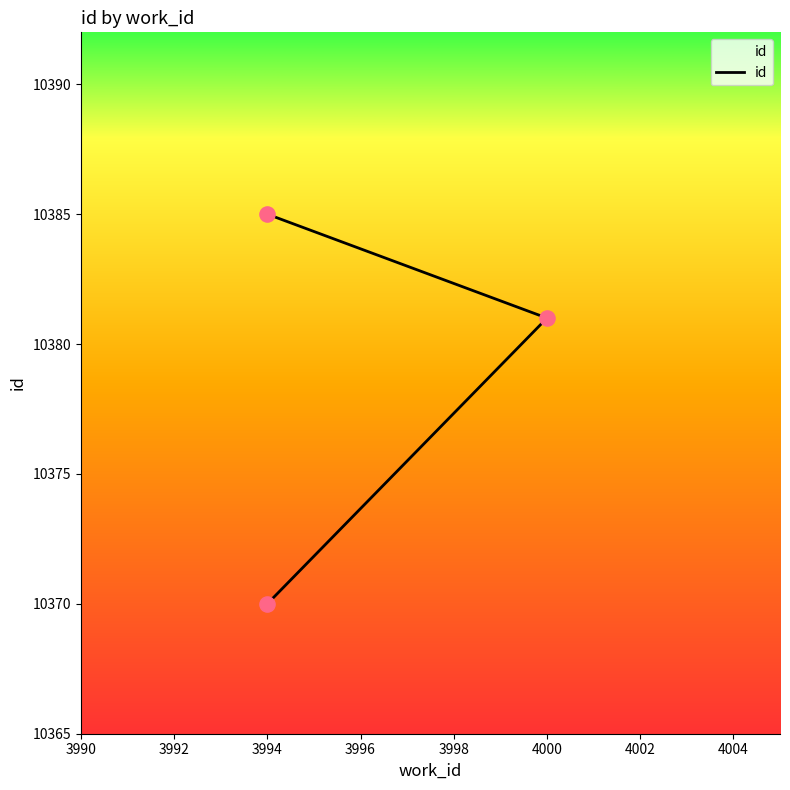

Approximately how many times larger is the value at 3994 compared to 4000?

1.0